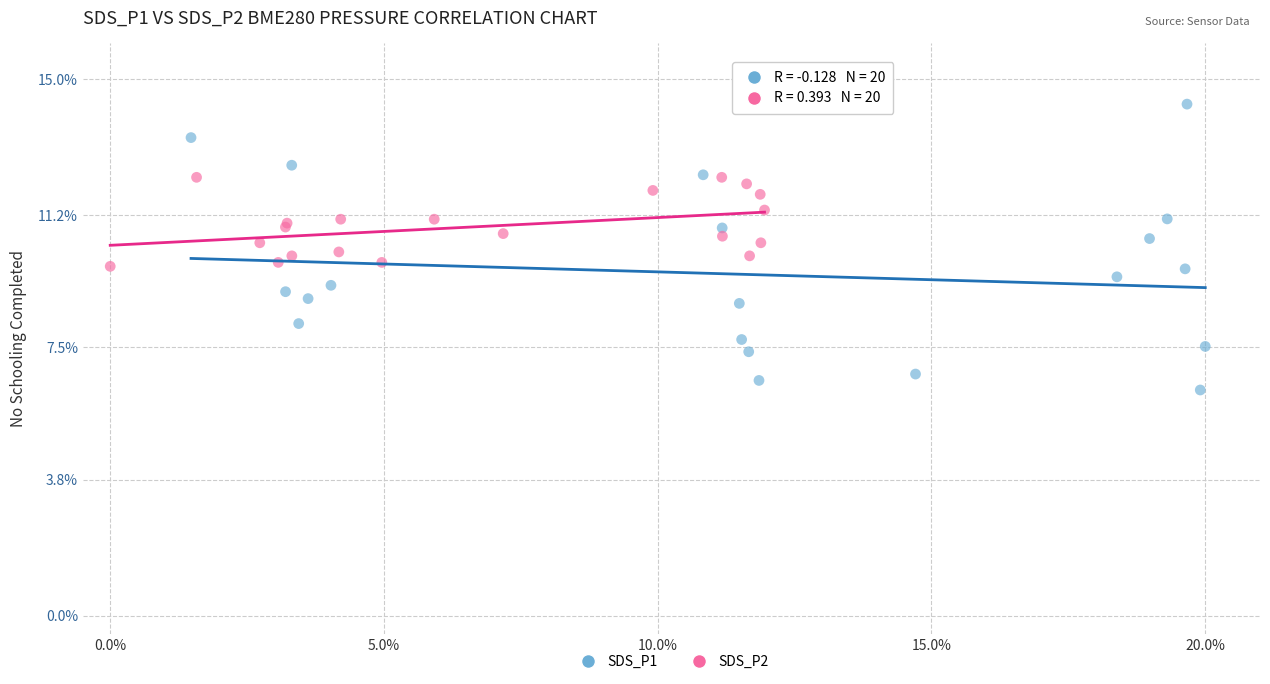

Which series reaches the minimum Y coordinate?

SDS_P1